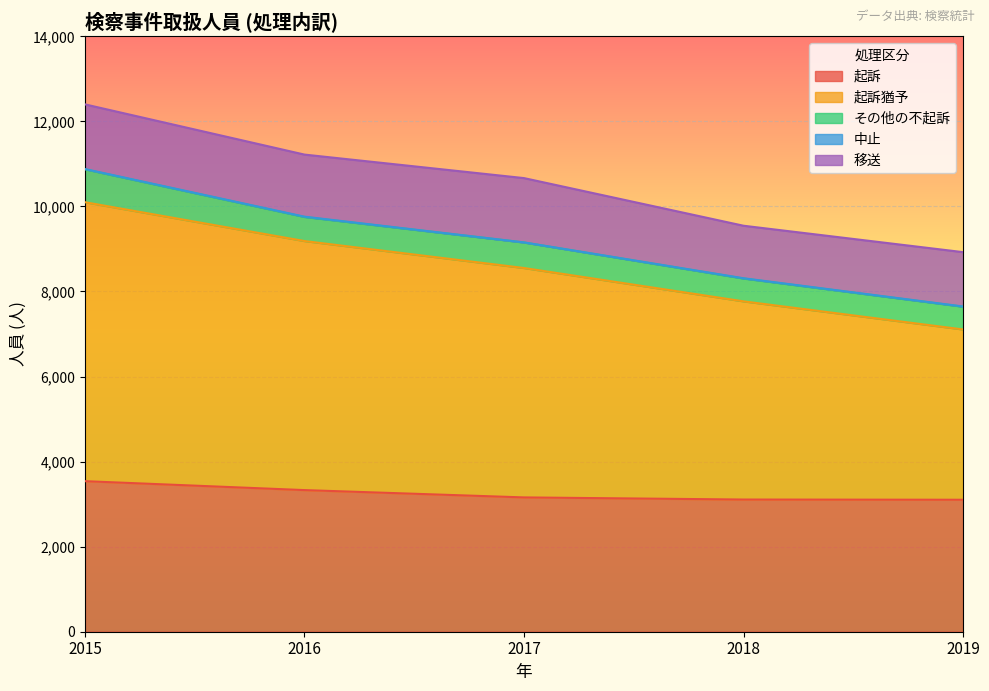

What is the value of the 中止 point at the 1st from the left?

6